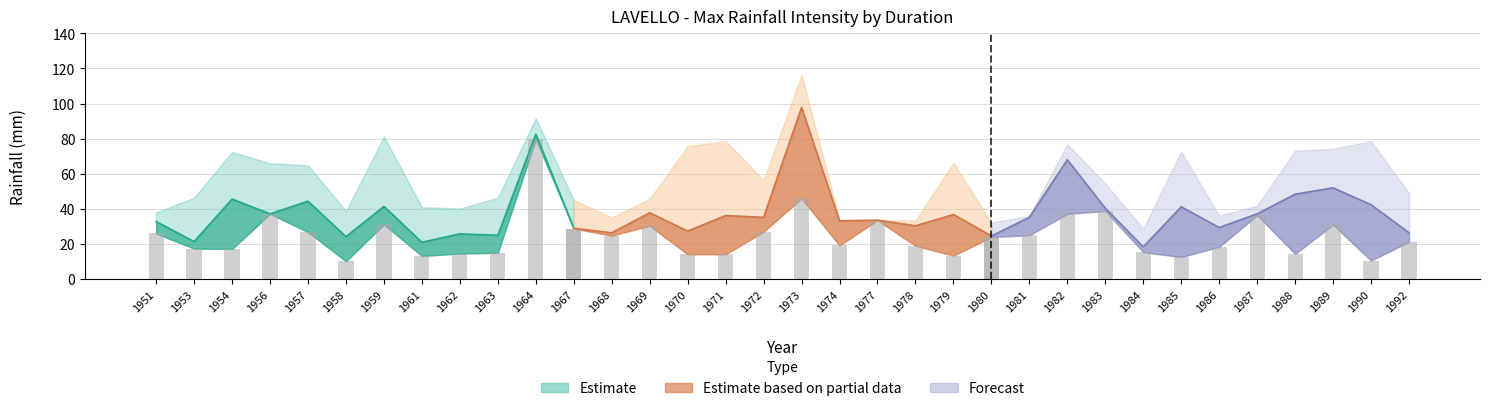

The value of 6 ORE at 1968 is 26.4. True or false?

True